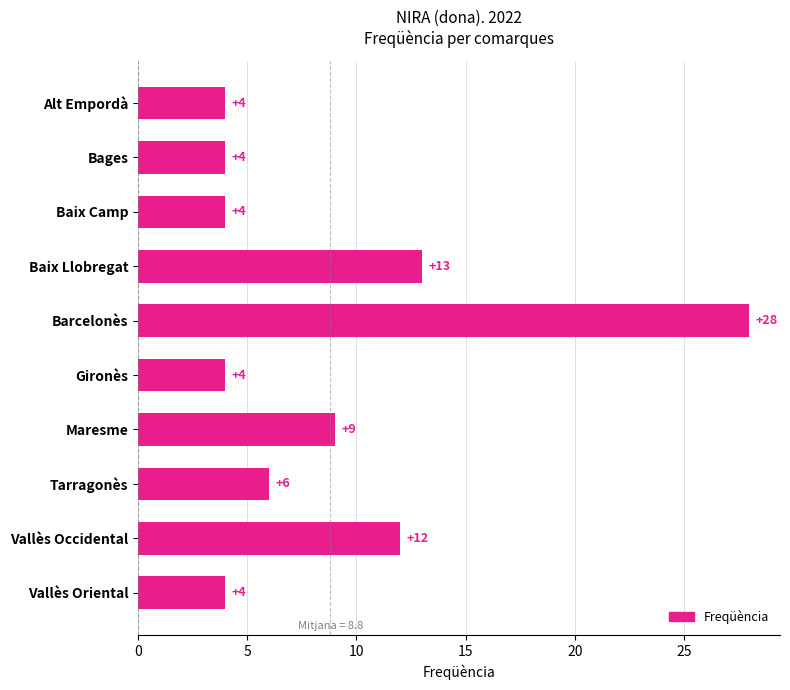

What position from the bottom is Barcelonès?

6